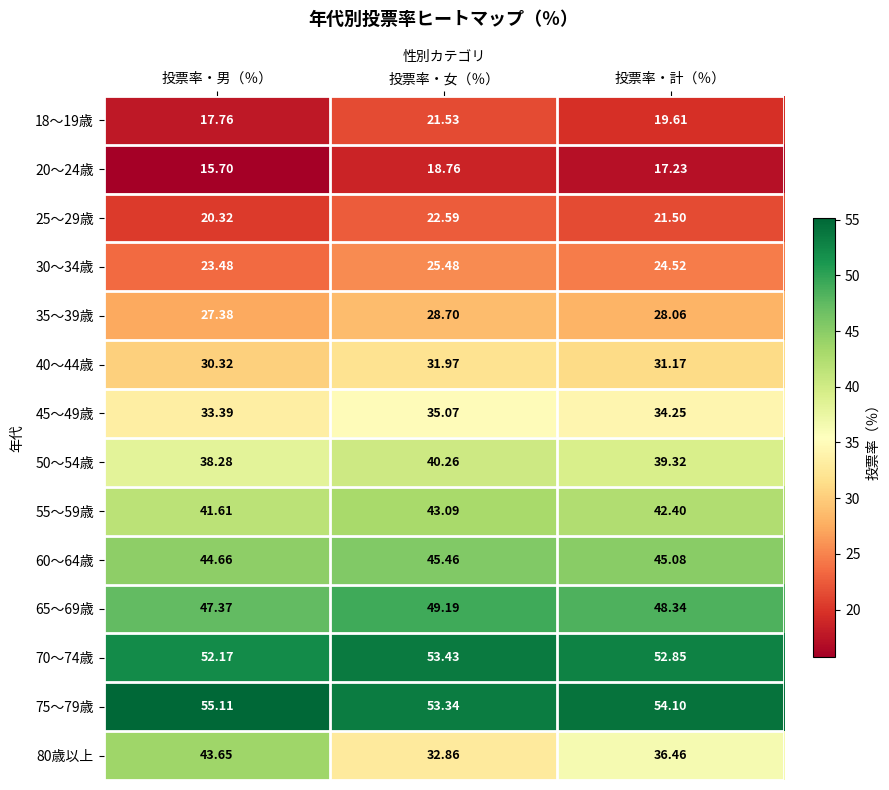

Count the number of categories in the chart.

3